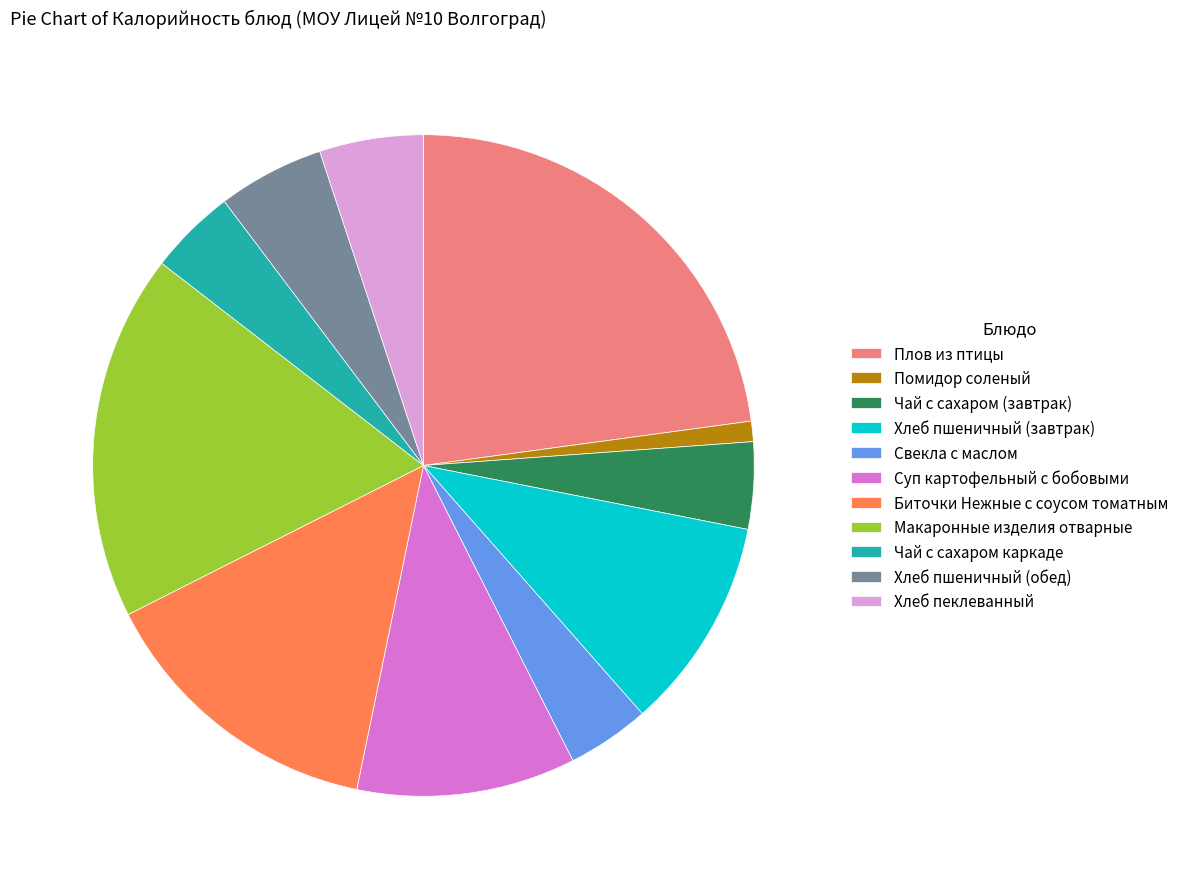

Approximately how many times larger is the value at Чай с сахаром каркаде compared to Чай с сахаром (завтрак)?

1.0